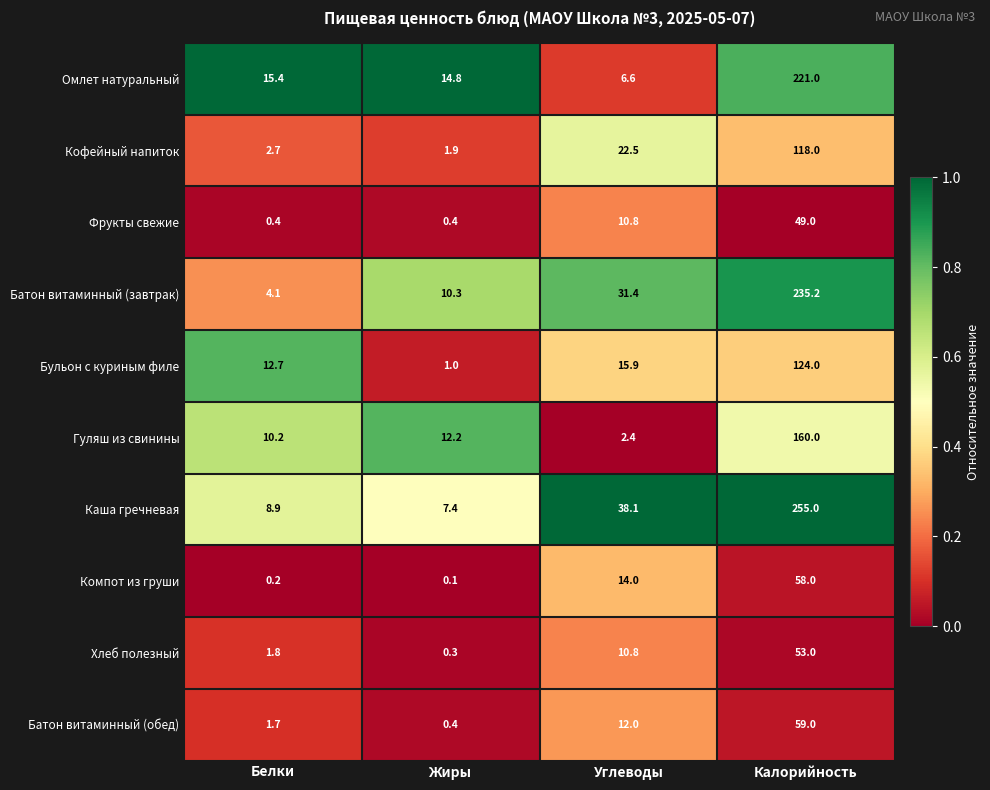

What is the total value across all series at Калорийность?

1332.2